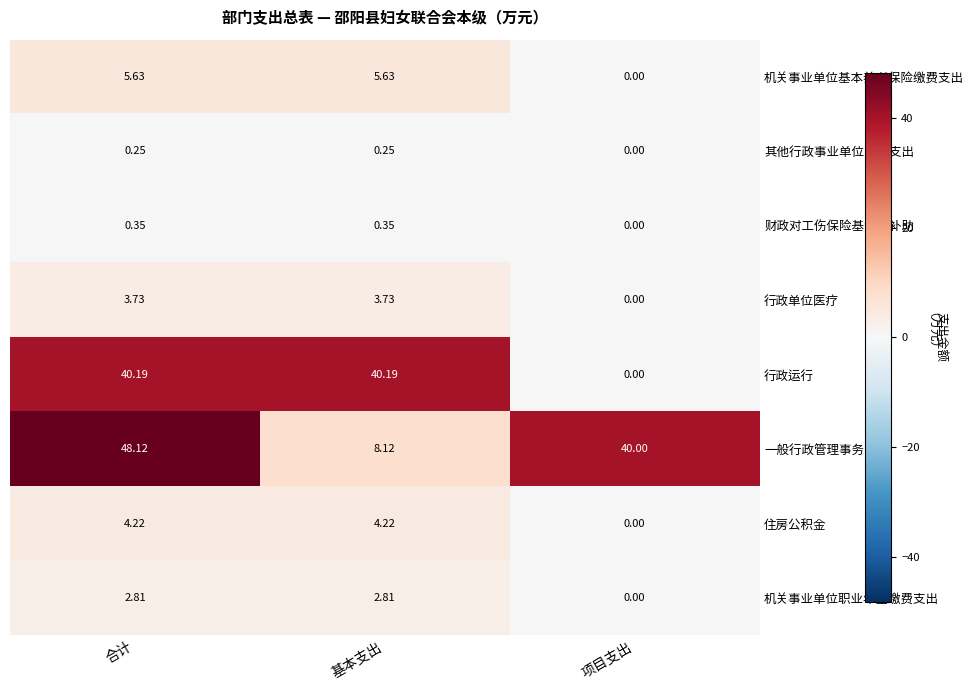

Between 合计 and 基本支出, which series saw the biggest shift?

一般行政管理事务